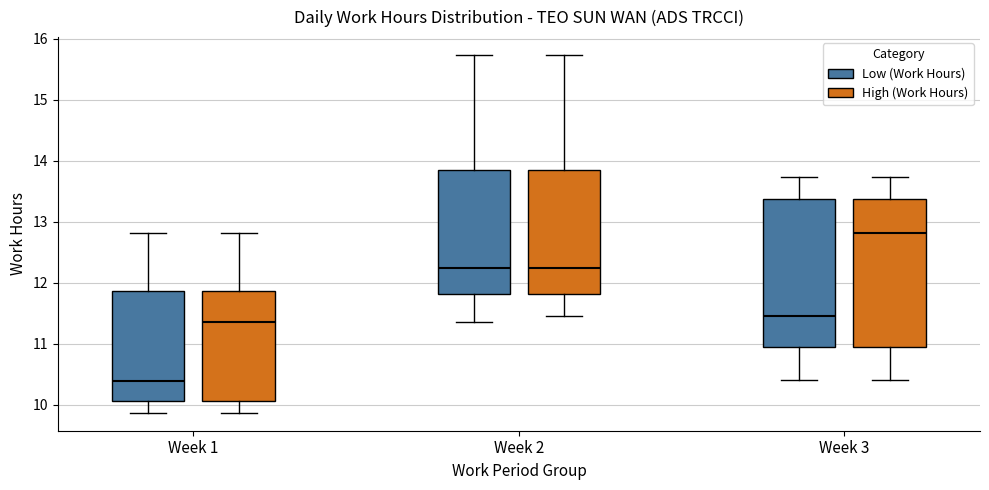

Reading left to right, transcribe this box plot: for each box, give where its median line is, the range the box spans, and where its two whiskers end, as read against the y-axis. The values are not printed on the chart, so give them approximately, as read against the axis.

Week 1 (Low (Work Hours)): median 10.4, box 10.1 to 11.9, whiskers 9.9 to 12.8
Week 1 (High (Work Hours)): median 11.4, box 10.1 to 11.9, whiskers 9.9 to 12.8
Week 2 (Low (Work Hours)): median 12.2, box 11.8 to 13.9, whiskers 11.4 to 15.7
Week 2 (High (Work Hours)): median 12.2, box 11.8 to 13.9, whiskers 11.5 to 15.7
Week 3 (Low (Work Hours)): median 11.5, box 11.0 to 13.4, whiskers 10.4 to 13.7
Week 3 (High (Work Hours)): median 12.8, box 11.0 to 13.4, whiskers 10.4 to 13.7